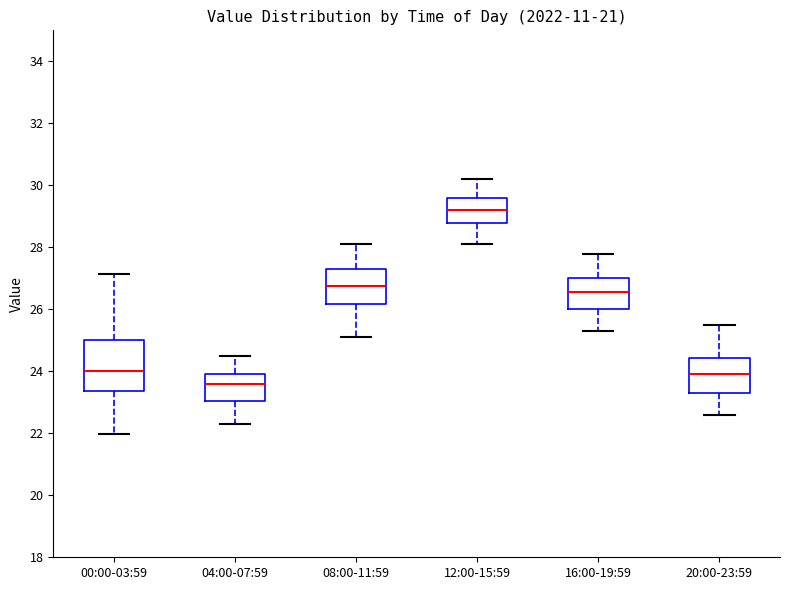

Which box's median line is the highest?

12:00-15:59